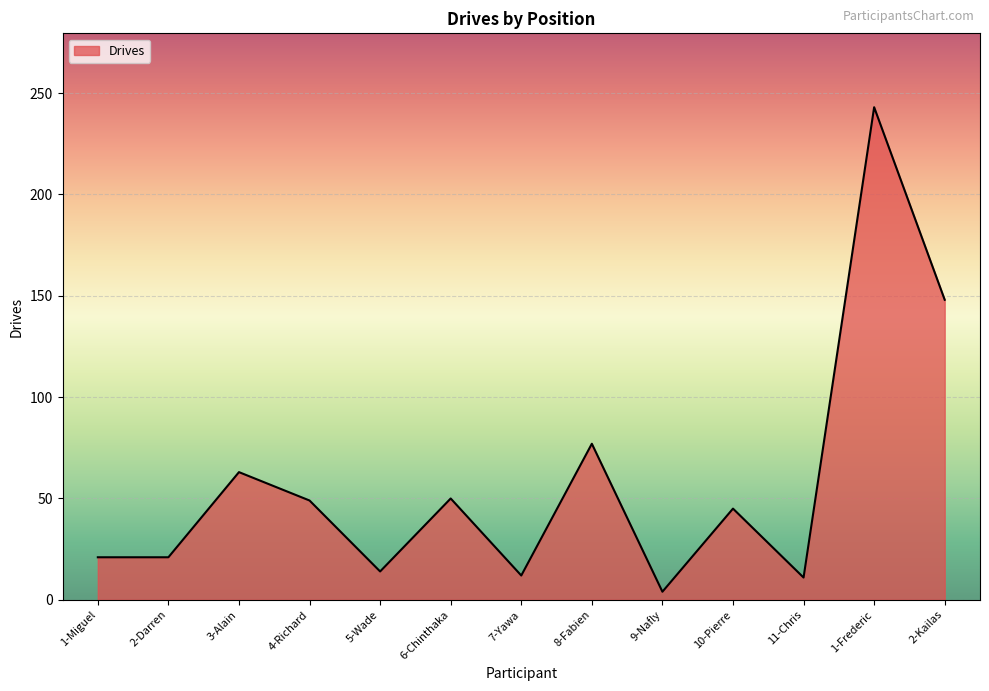

Where is the data nearest to the value 123?

2-Kailas